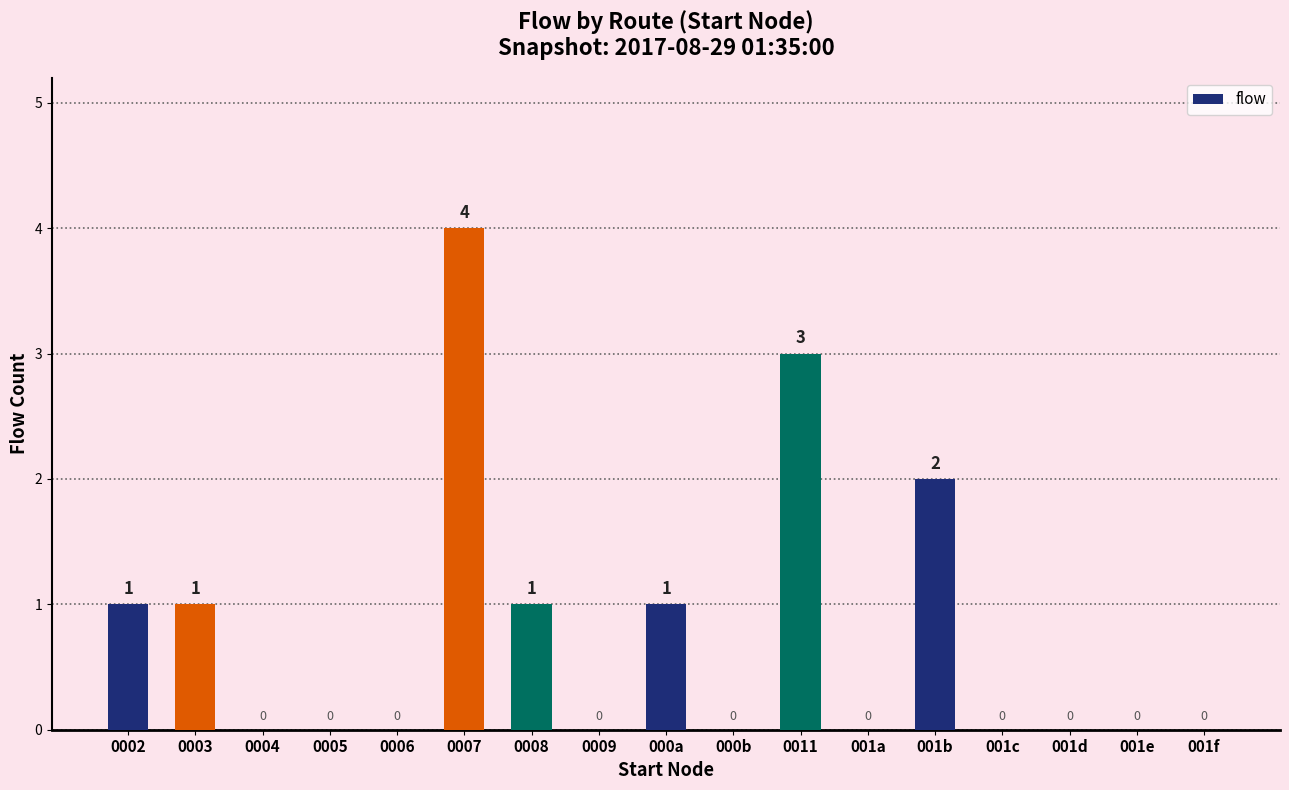

Are the bars horizontal?

No